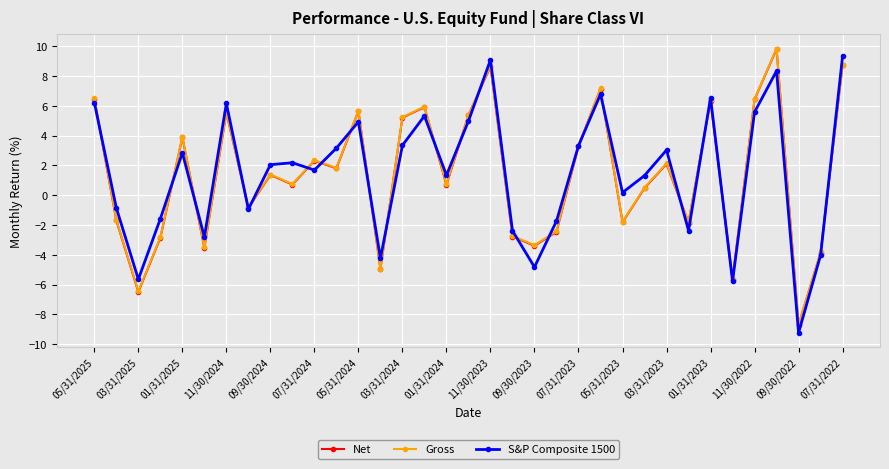

What is the maximum value for S&P Composite 1500?

9.3